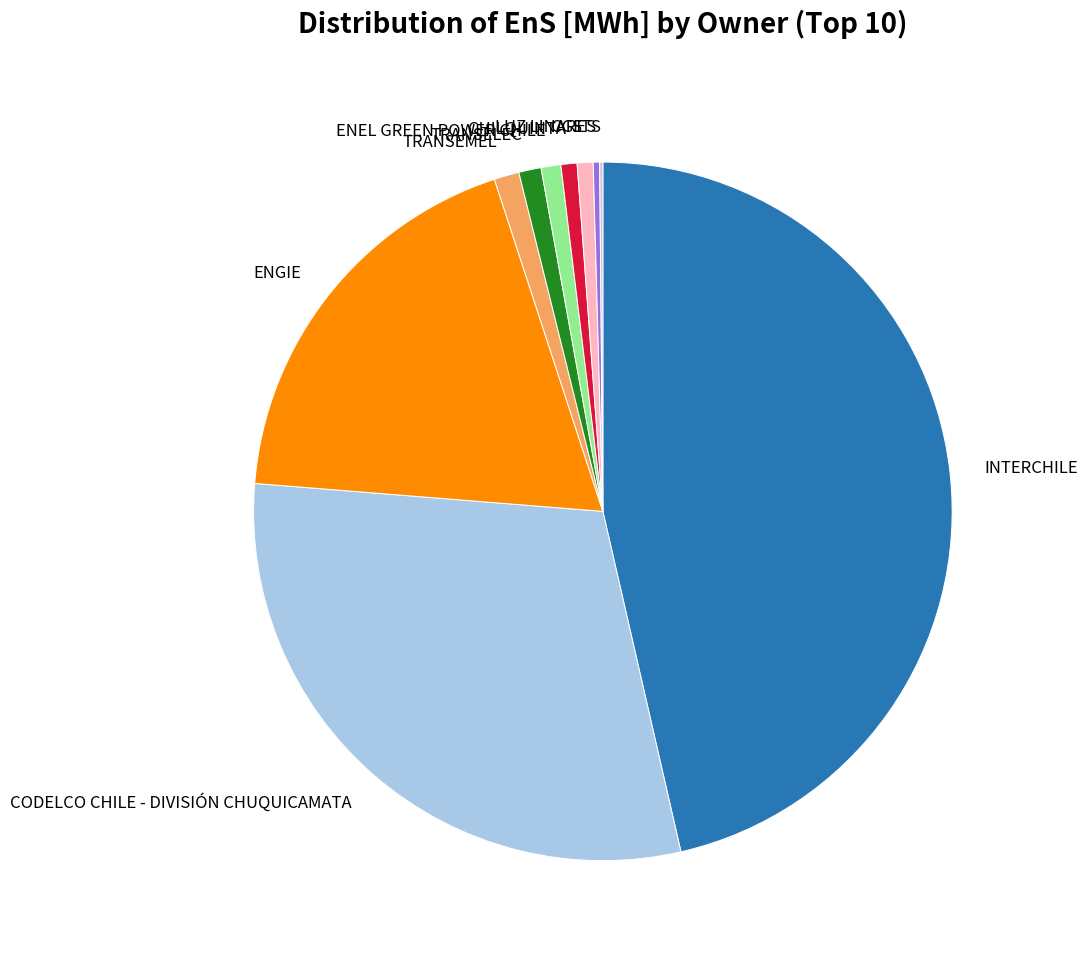

Between ENEL GREEN POWER CHILE and CODELCO CHILE - DIVISIÓN CHUQUICAMATA, which is larger?

CODELCO CHILE - DIVISIÓN CHUQUICAMATA